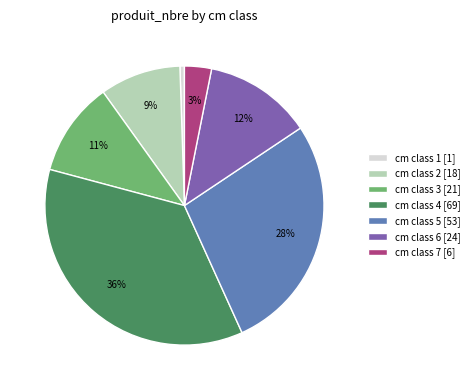

Which has a higher value, cm class 5 [53] or cm class 7 [6]?

cm class 5 [53]